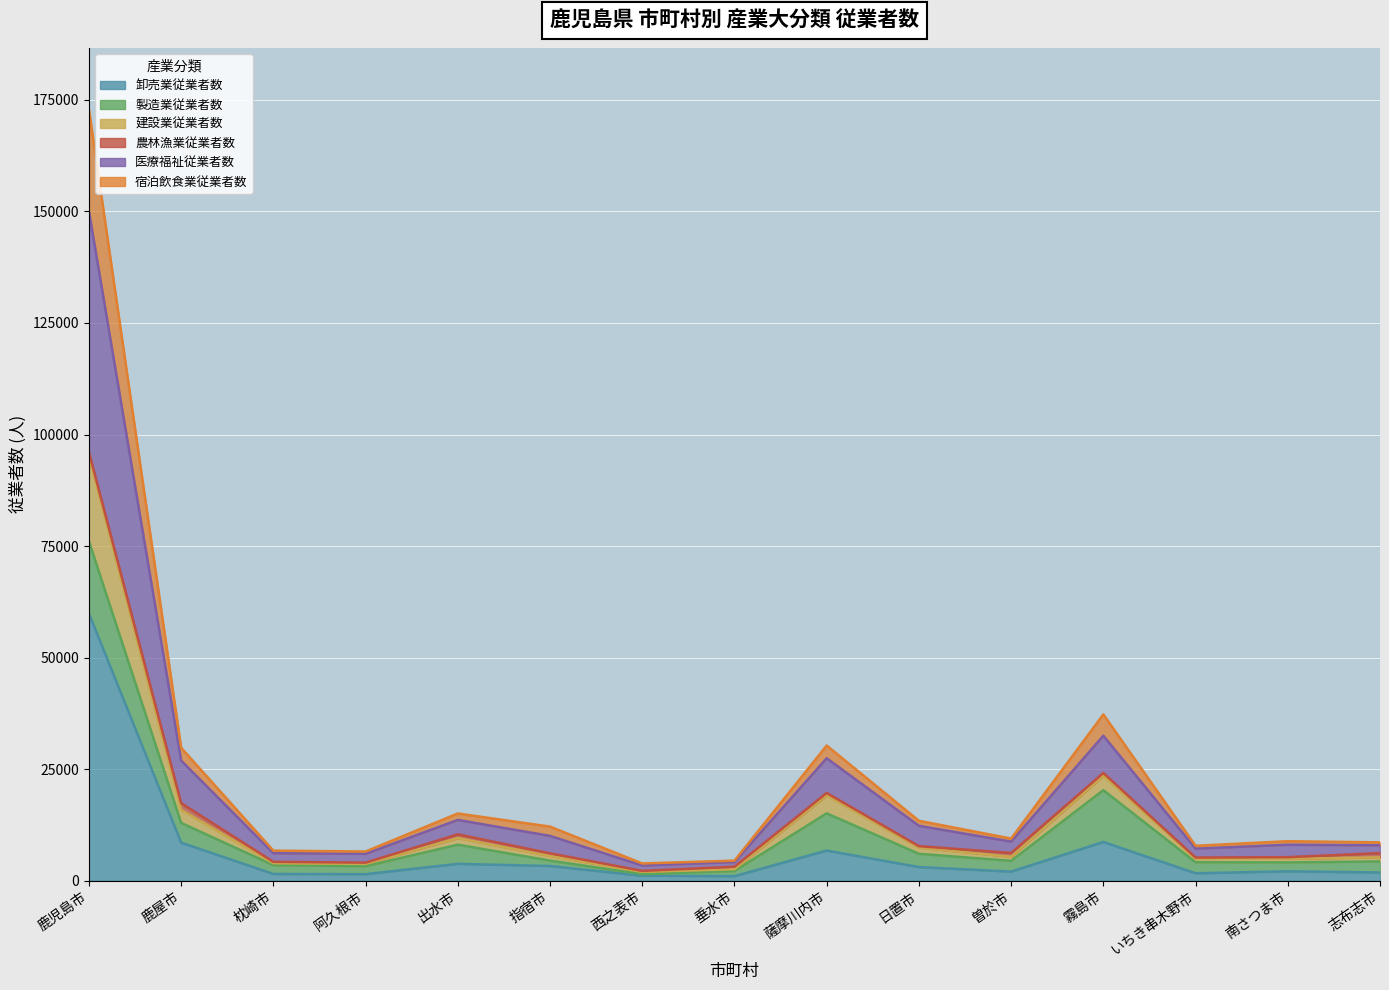

Count the number of categories in the chart.

15